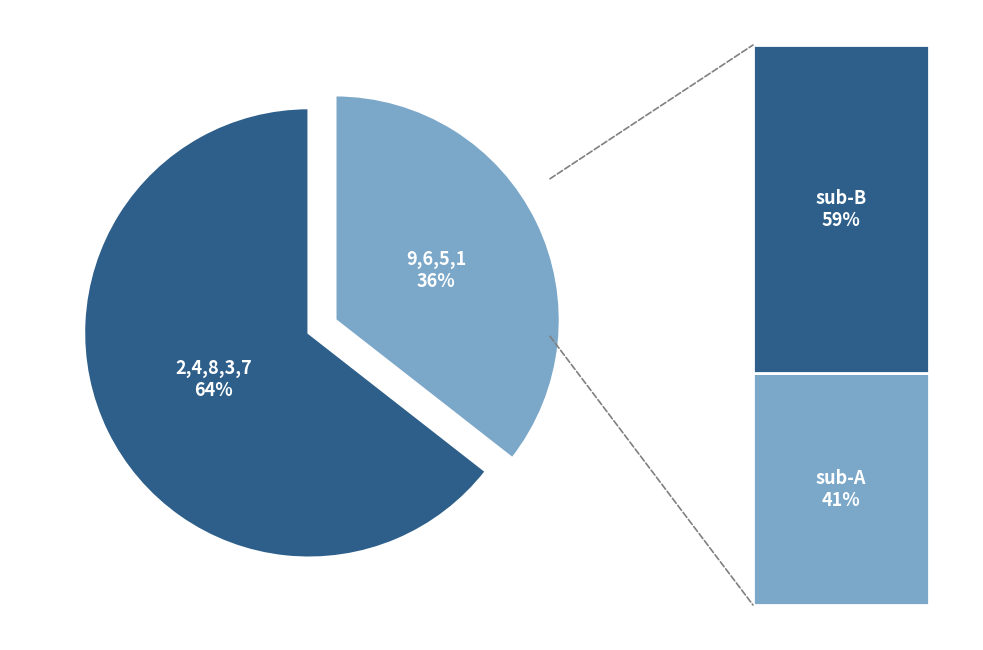

Which has a higher value, 2 or 8?

2